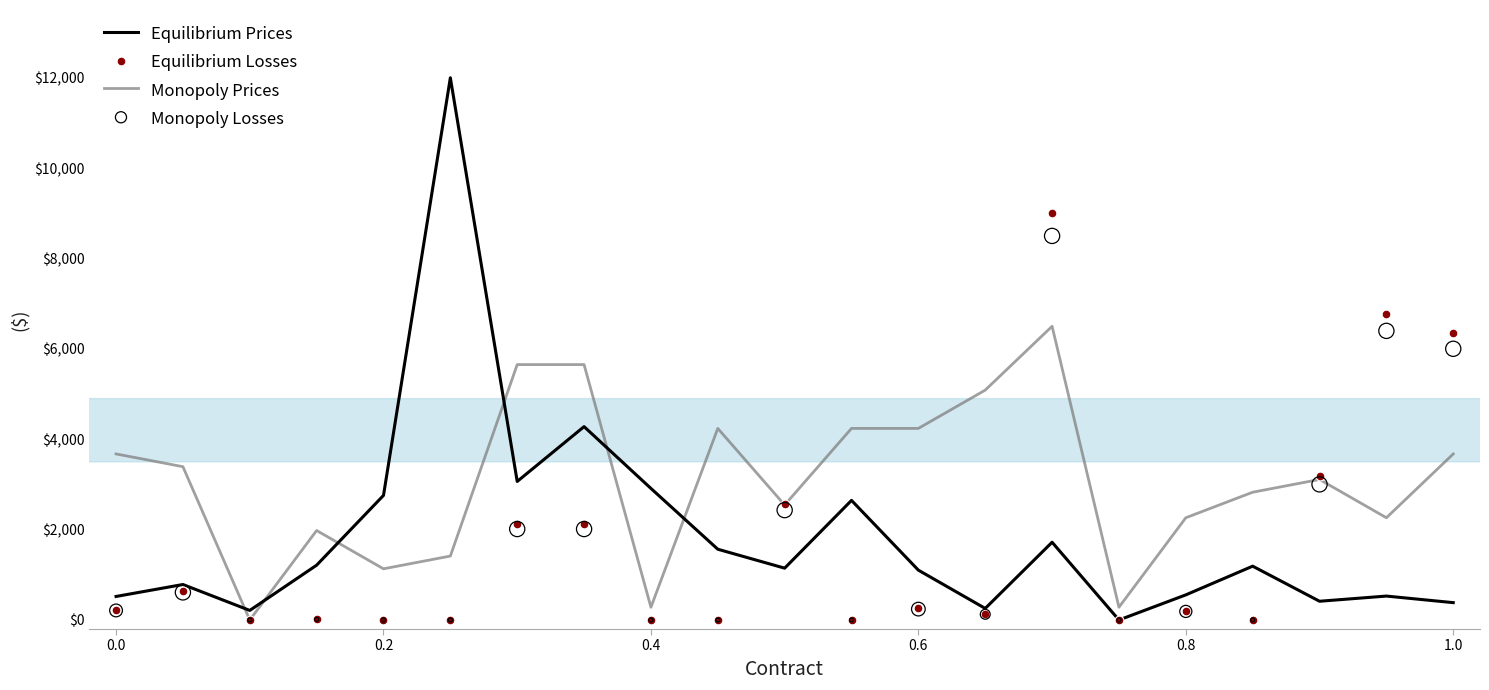

Which series has the largest Y range (max minus min)?

Equilibrium Prices